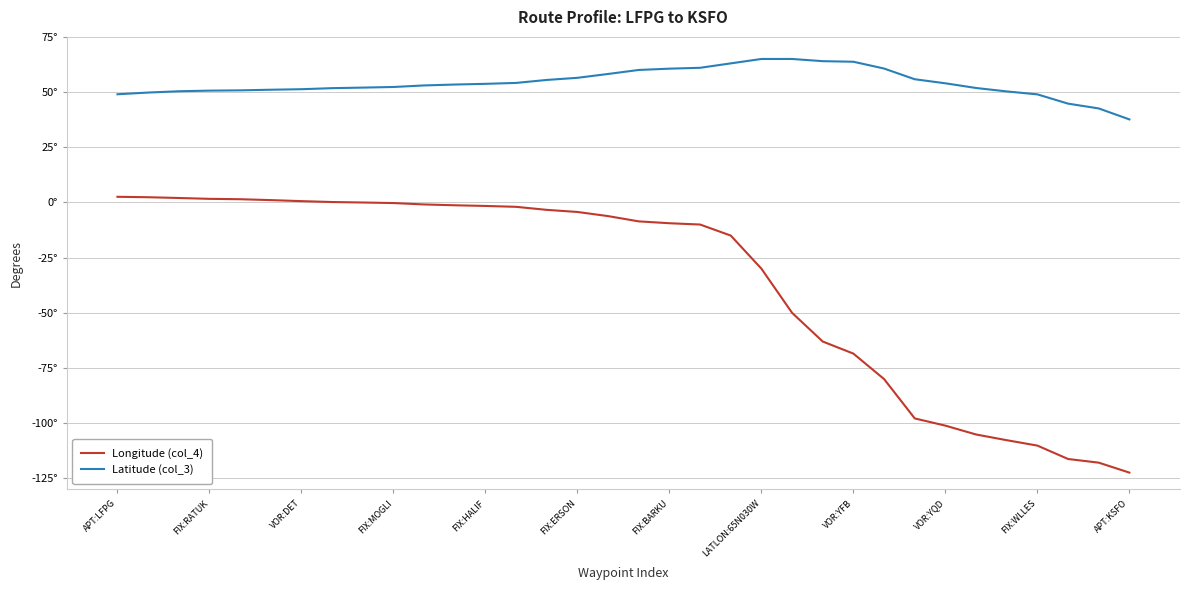

Which series has the widest spread of values?

Longitude (col_4)